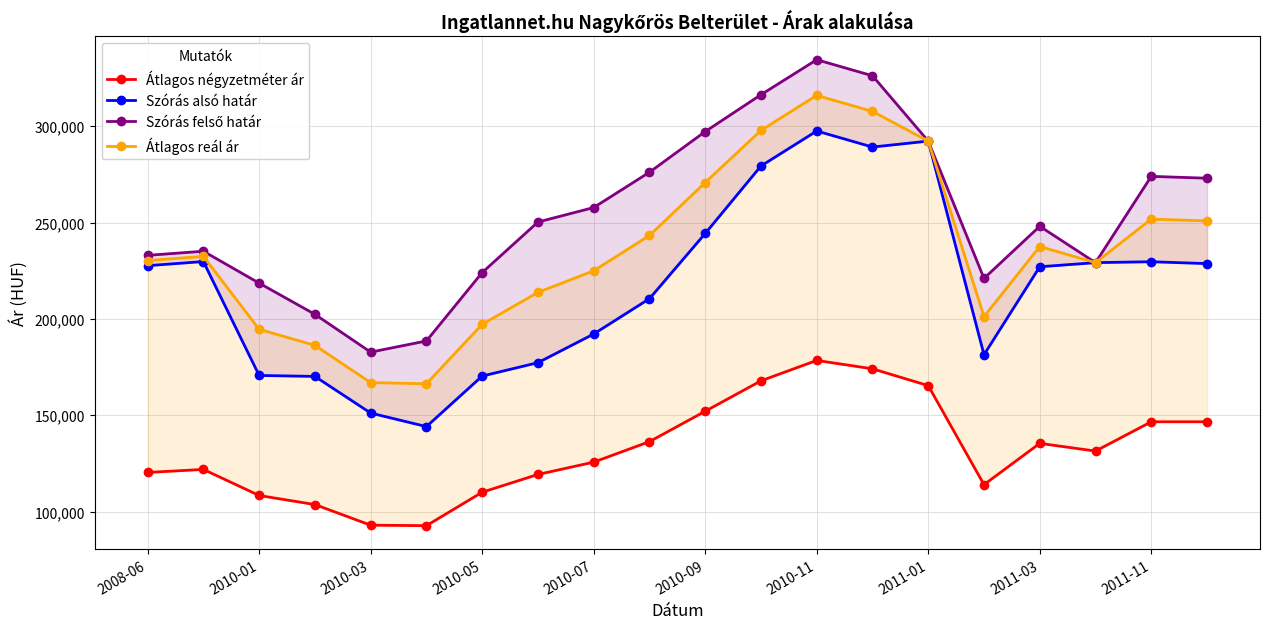

What is the difference between the Átlagos négyzetméter ár values at 2010-01 and 2011-01?

57004